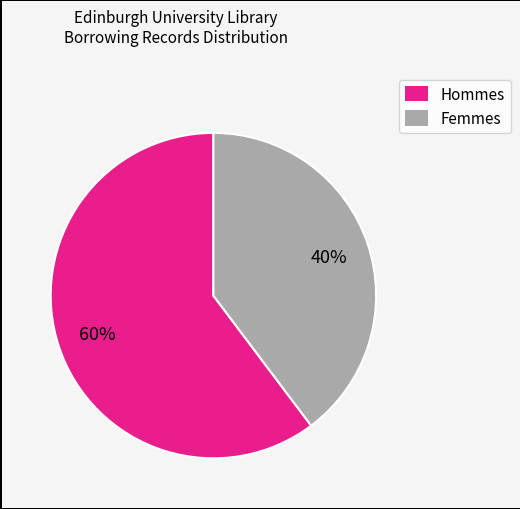

Is there a majority slice in this chart?

Yes